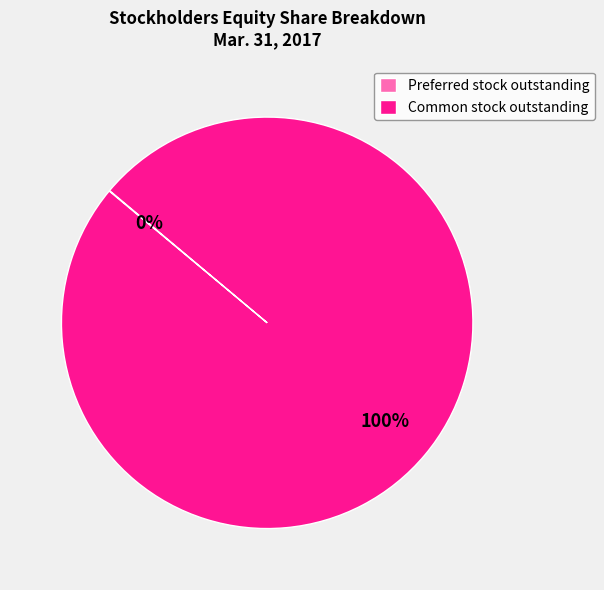

Does Common stock outstanding represent more than half of the total?

Yes